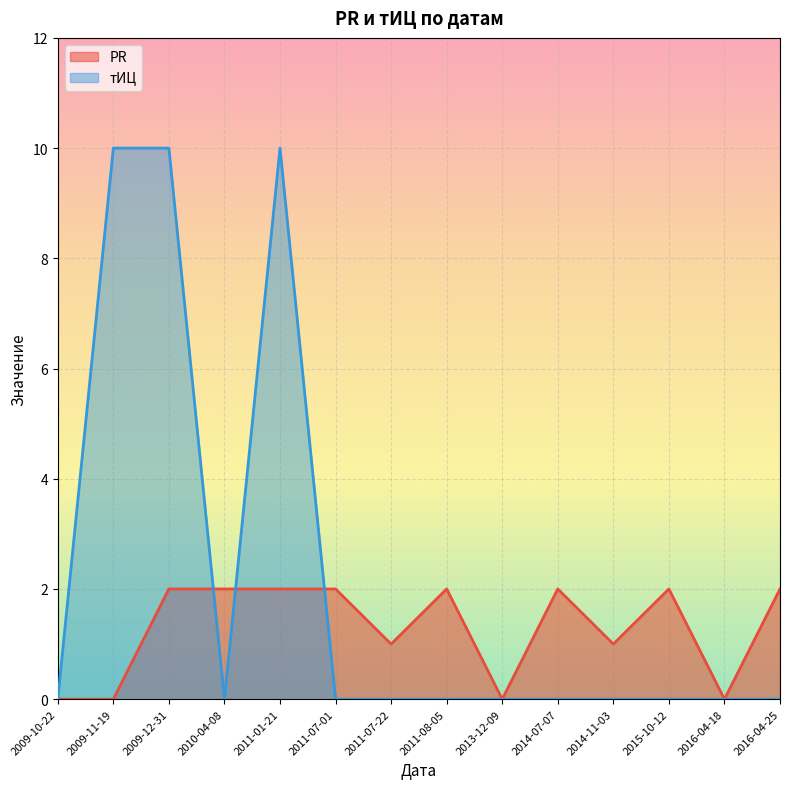

How many intersections are there between PR and тИЦ?

3